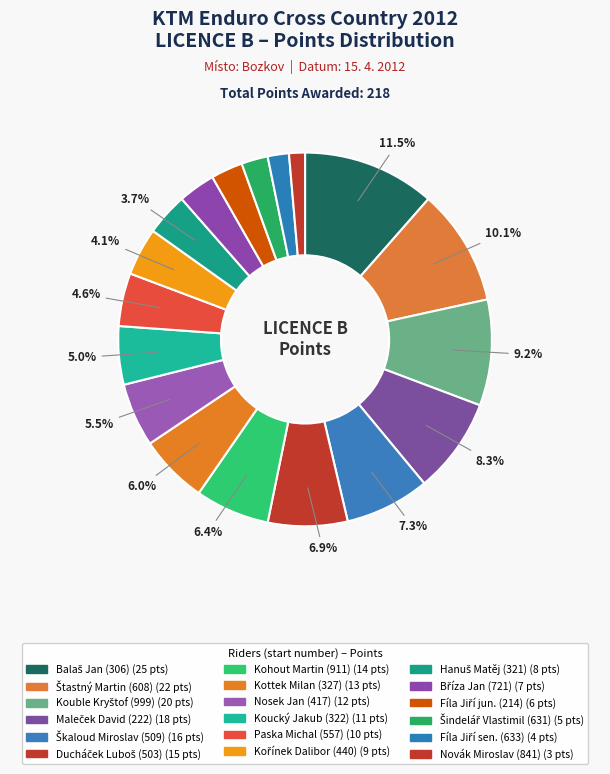

Count the number of slices in the pie.

18